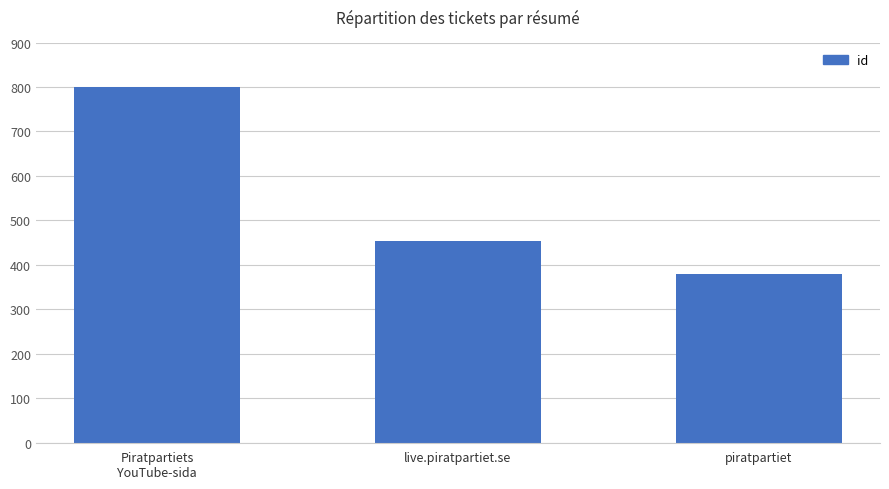

Where is the data nearest to the value 590?

live.piratpartiet.se